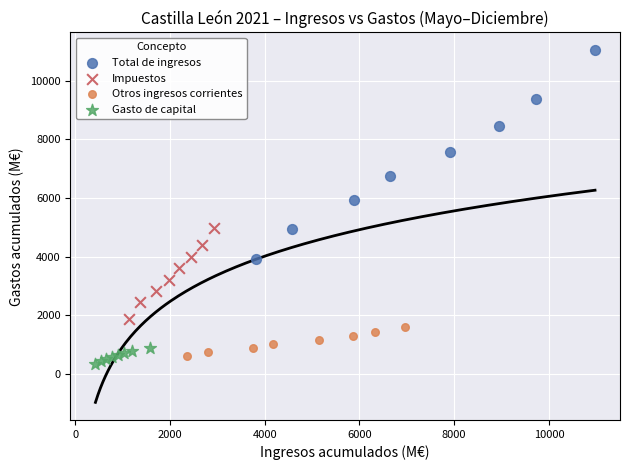

What are all the series names shown in the legend?

Total de ingresos, Impuestos, Otros ingresos corrientes, Gasto de capital